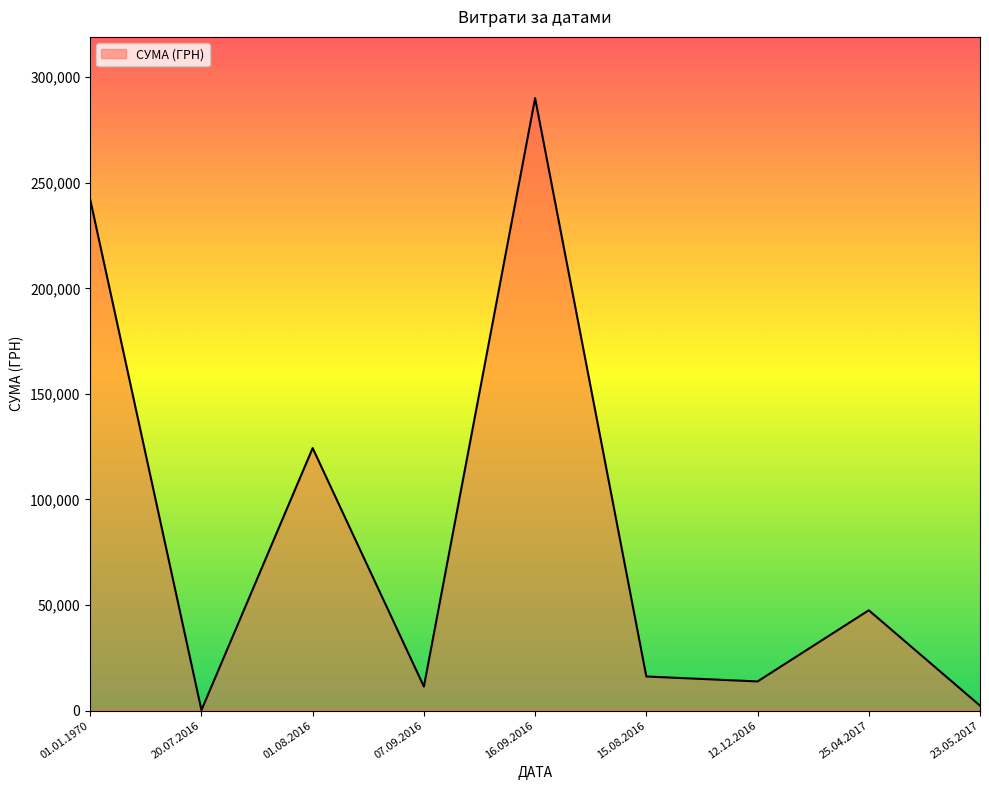

At which category does the data reach its first local peak?

01.08.2016